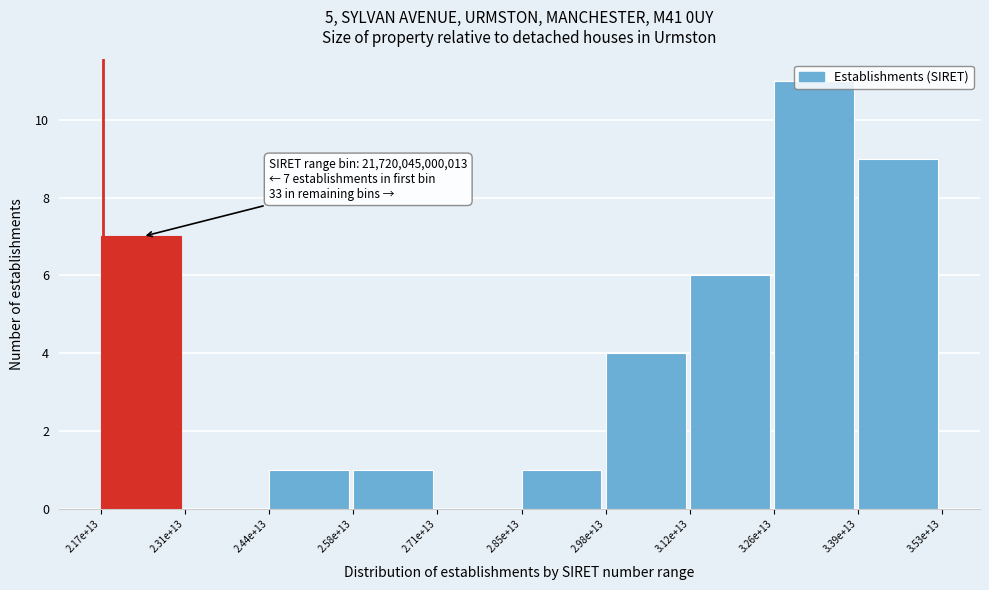

At which category does the chart reach its peak across all series?

3.26e+13